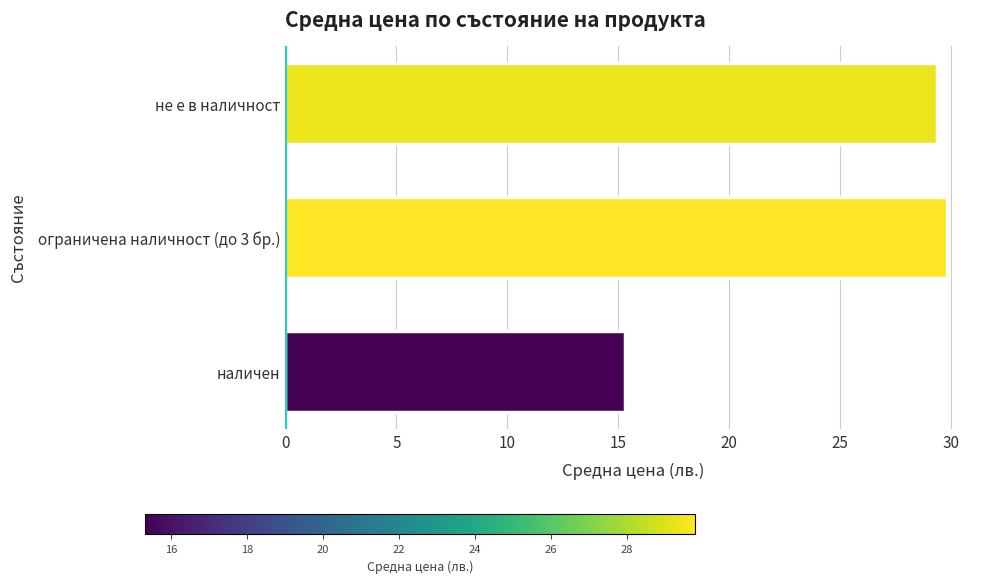

What value does the data have at ограничена наличност (до 3 бр.)?

29.8